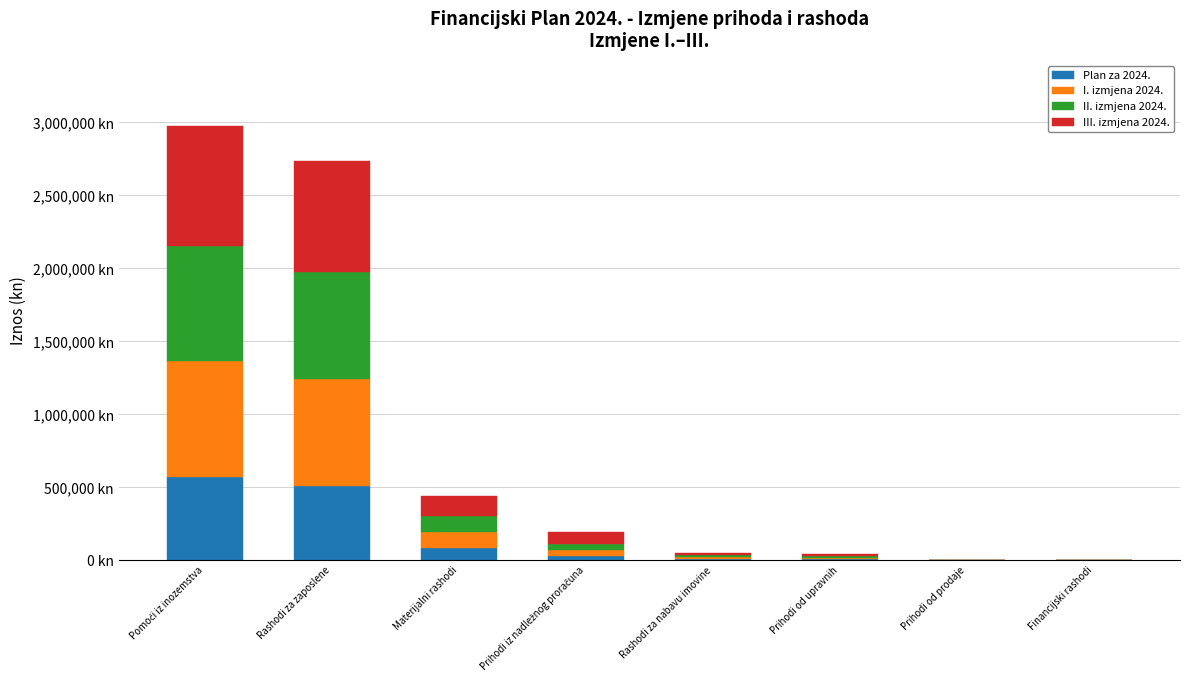

What are all the series names shown in the legend?

Plan za 2024., I. izmjena 2024., II. izmjena 2024., III. izmjena 2024.